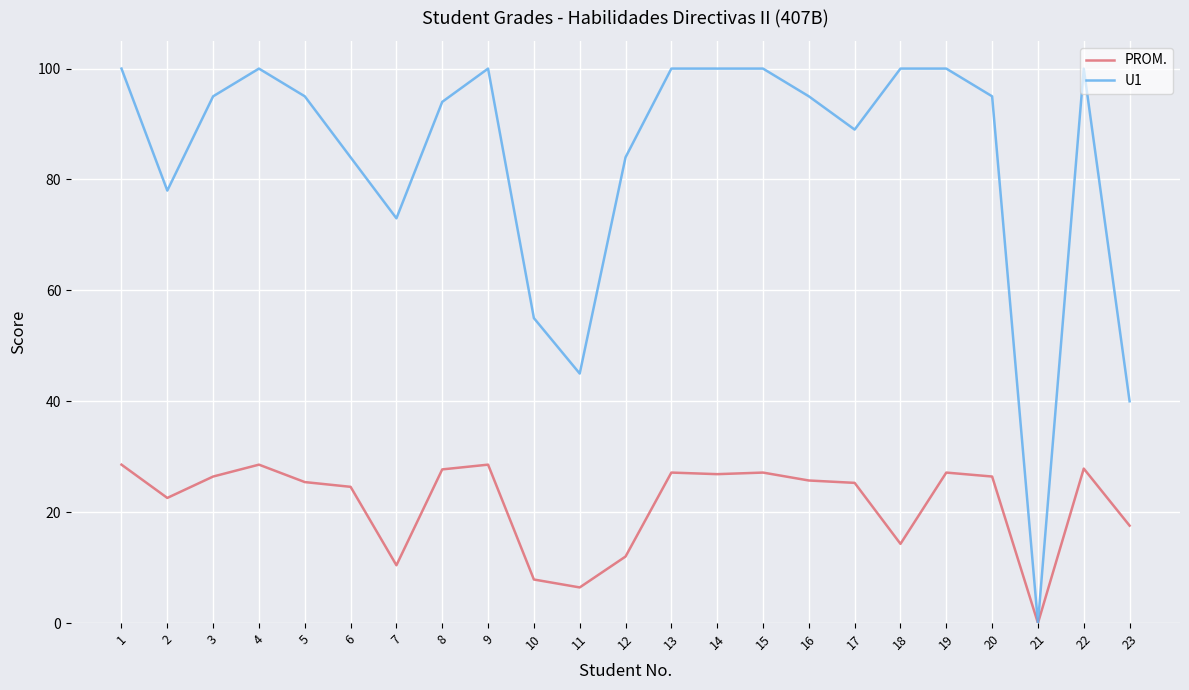

Which series has the largest total across all categories?

U1